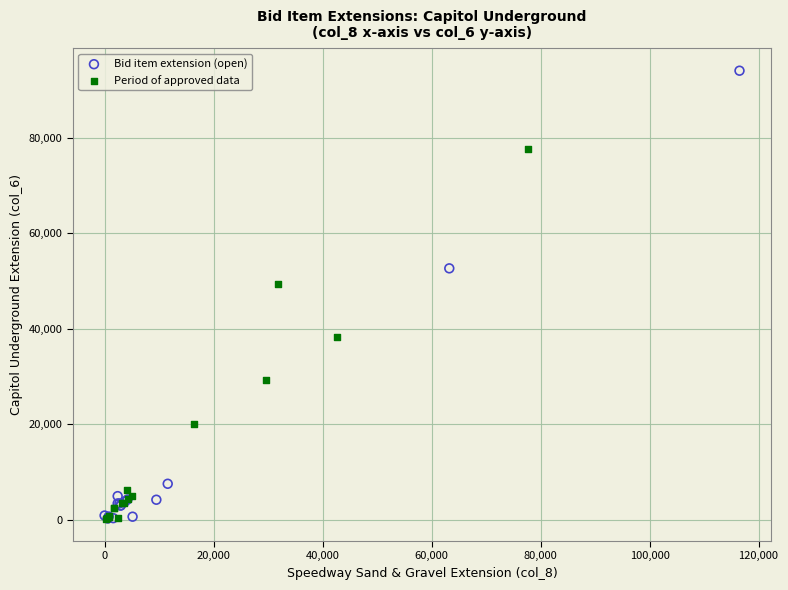

Which series has the largest Y range (max minus min)?

Bid item extension (open)